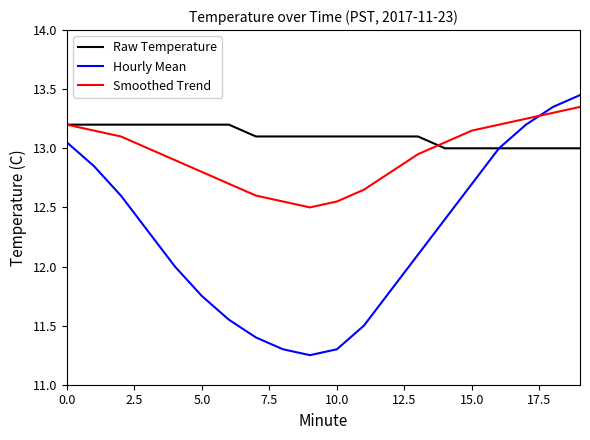

True or false: Raw Temperature and Smoothed Trend intersect in this chart.

True